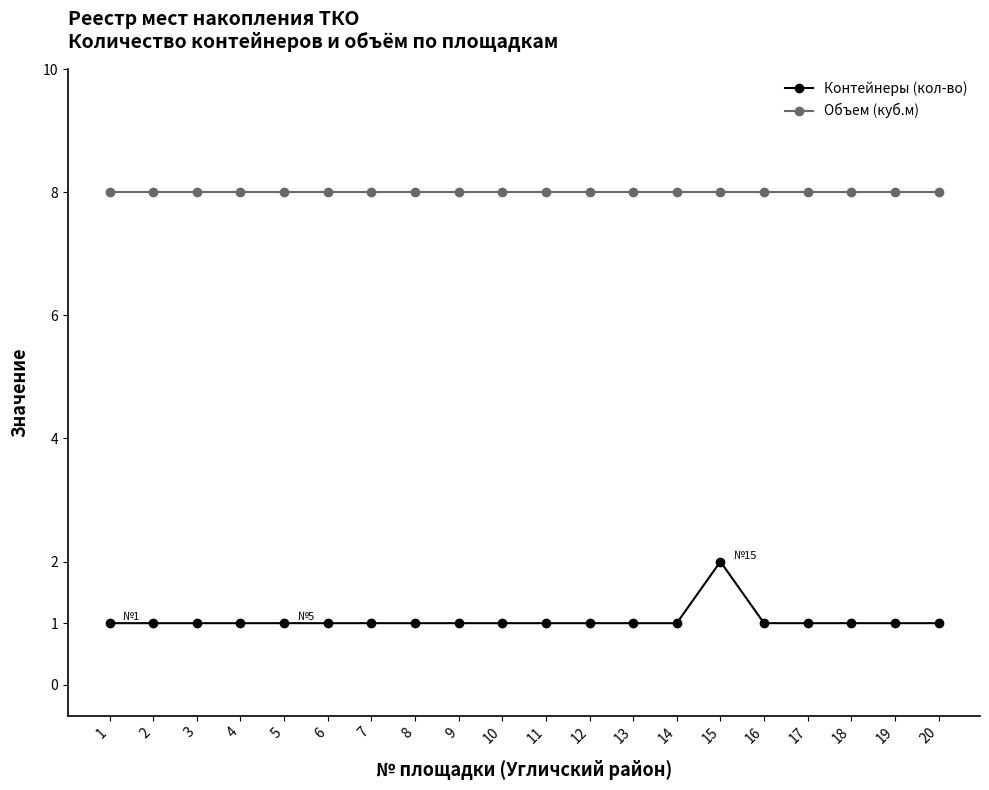

What is the value of the Контейнеры (кол-во) point at the 18th from the left?

1